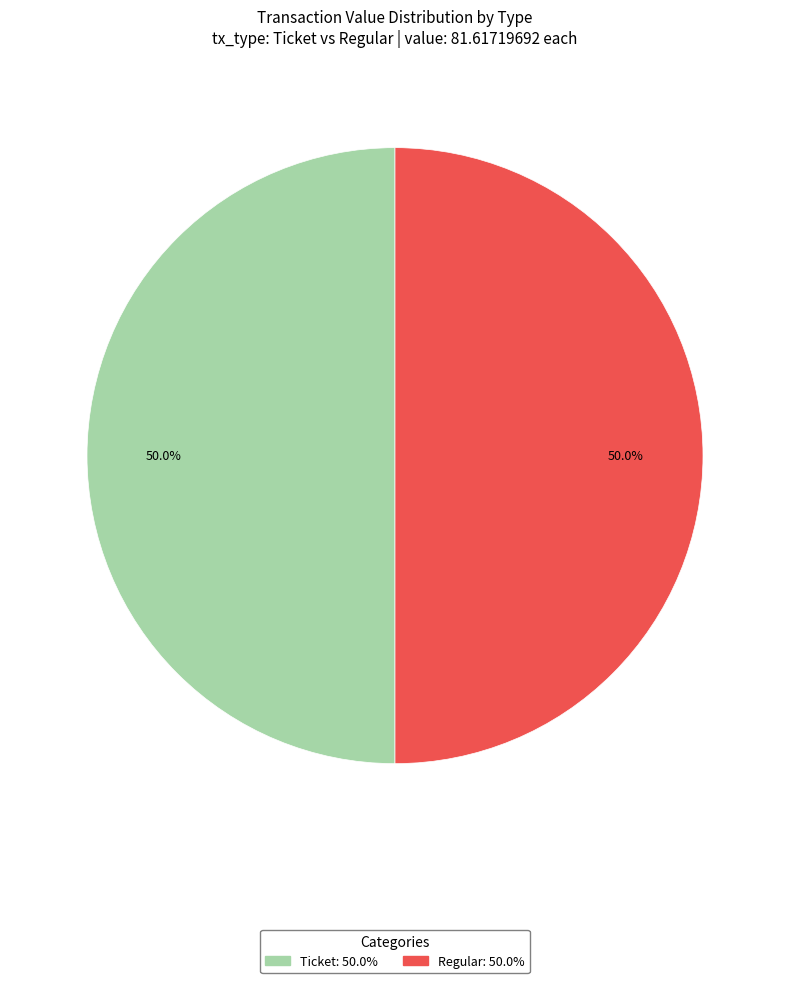

What is the ratio of the value at Ticket to the value at Regular?

1.0